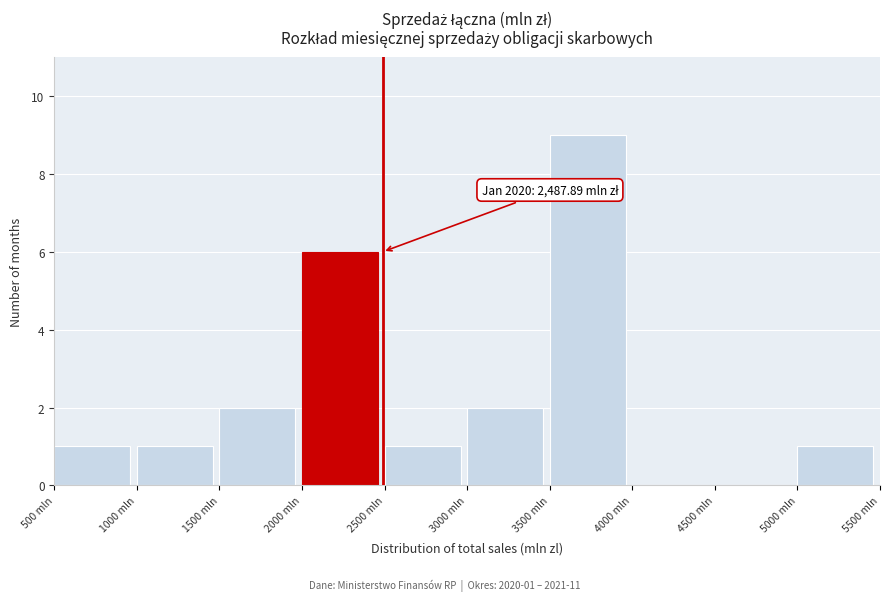

Which range on the x-axis has the tallest bar?

3500 to 4000